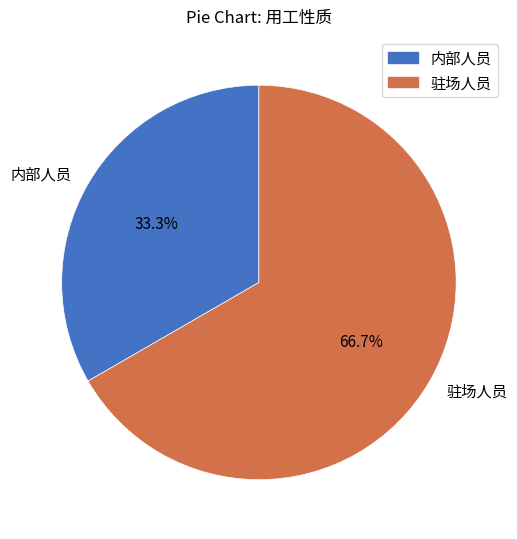

Which has a higher value, 驻场人员 or 内部人员?

驻场人员